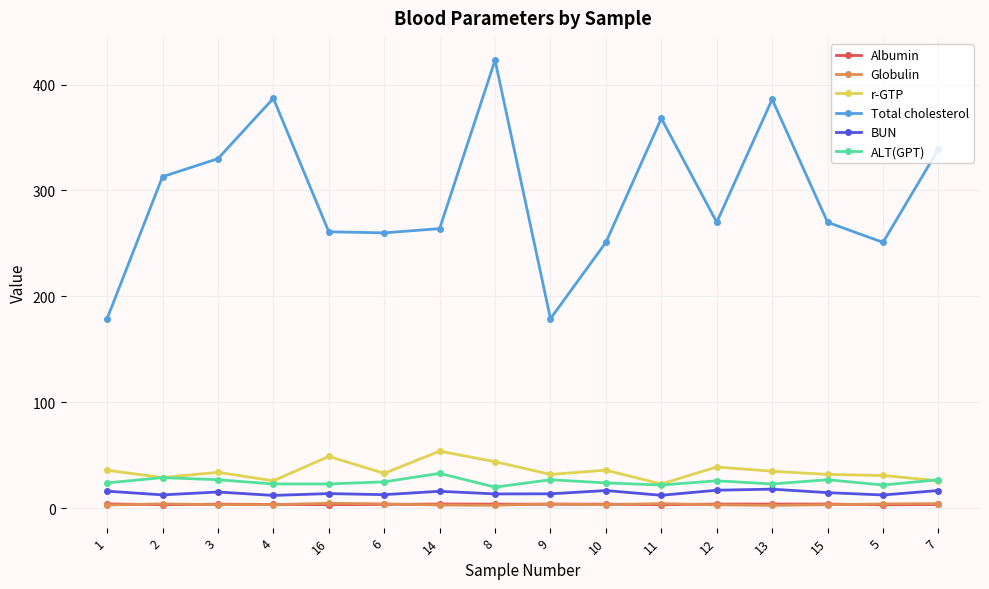

What is the maximum value shown in the chart?

423.0